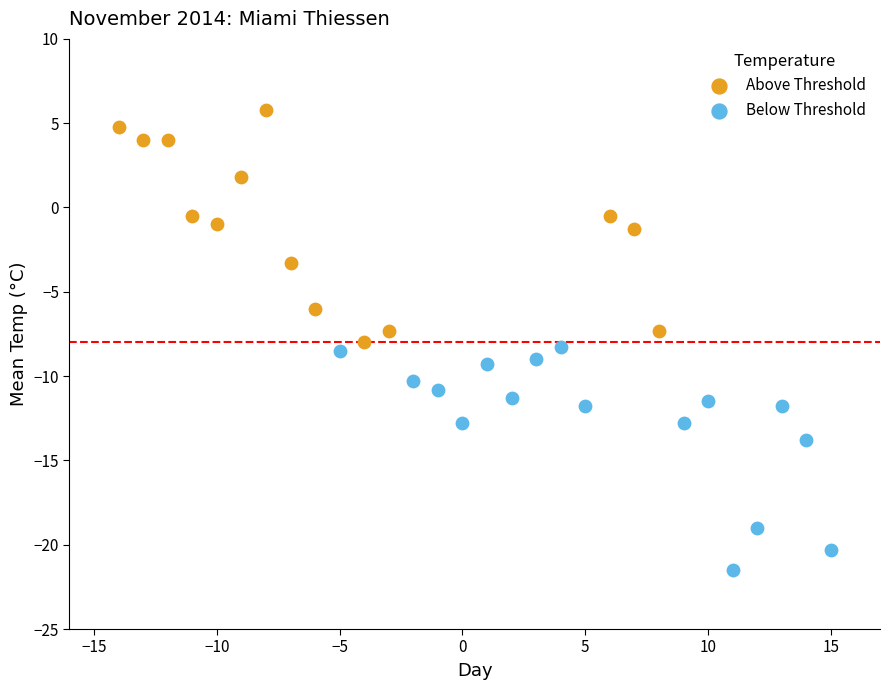

Which series contains the highest Y value?

Above Threshold